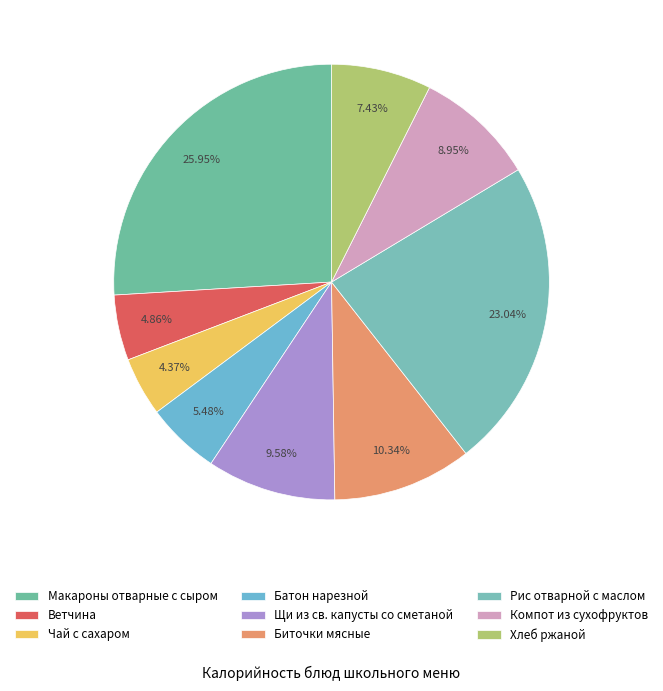

How many segments does this pie chart have?

9